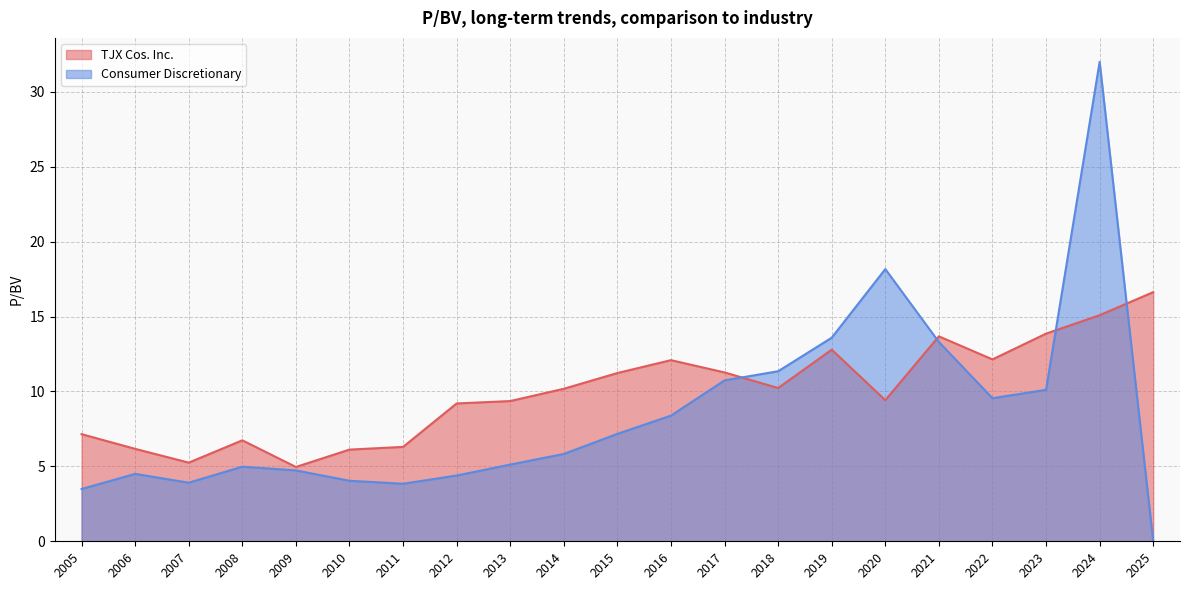

Between 2006 and 2018, which series saw the biggest shift?

Consumer Discretionary